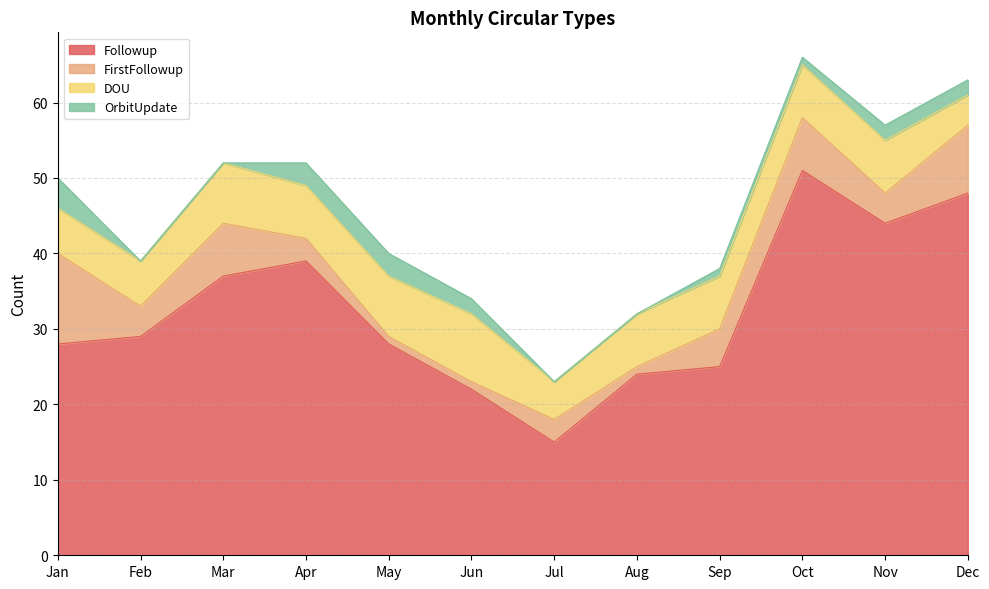

True or false: Followup and OrbitUpdate cross at least once.

False